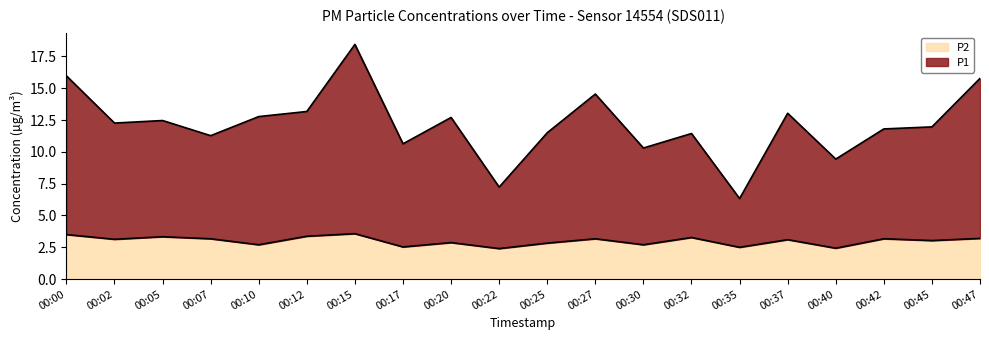

How many lines are shown in the chart?

2